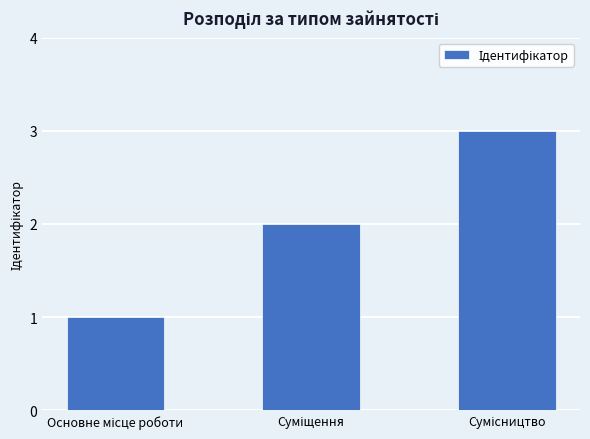

Reading right to left, what are all the values shown in this chart?

3	2	1